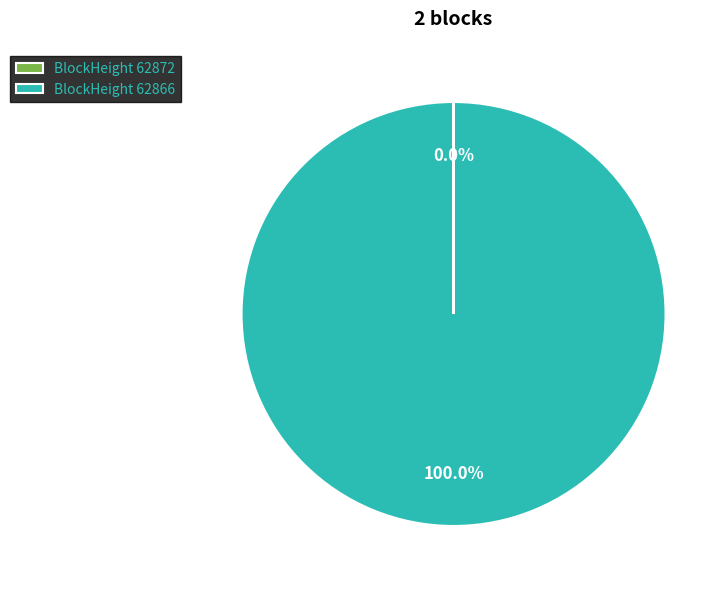

Which slice represents more than half of the pie?

BlockHeight 62866